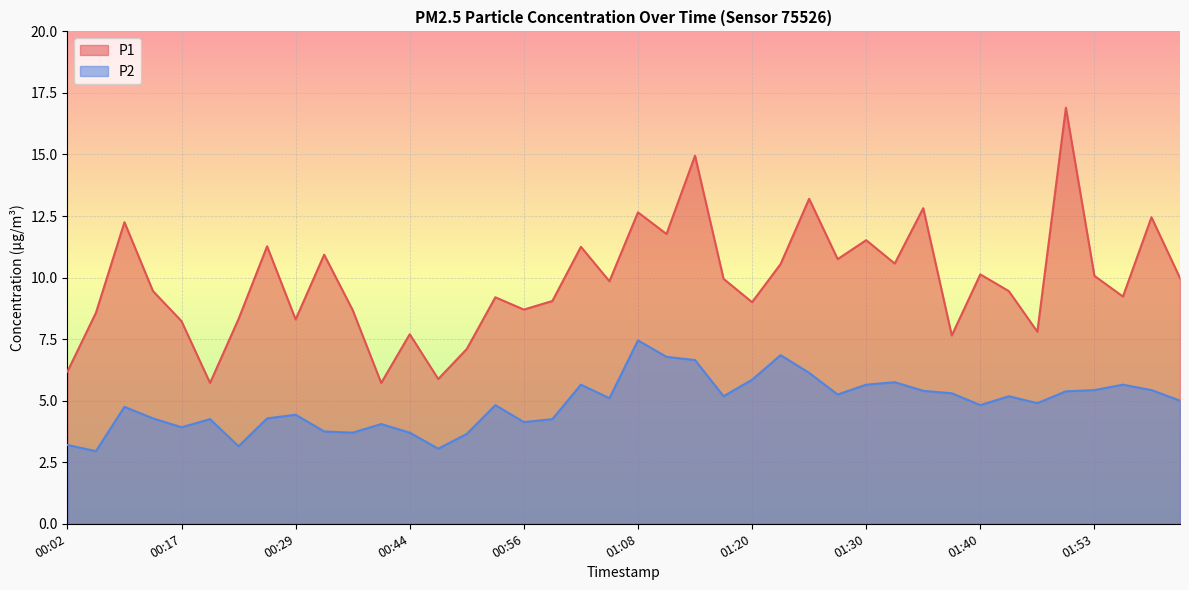

The value of P2 at 00:22 is 3.1. True or false?

True